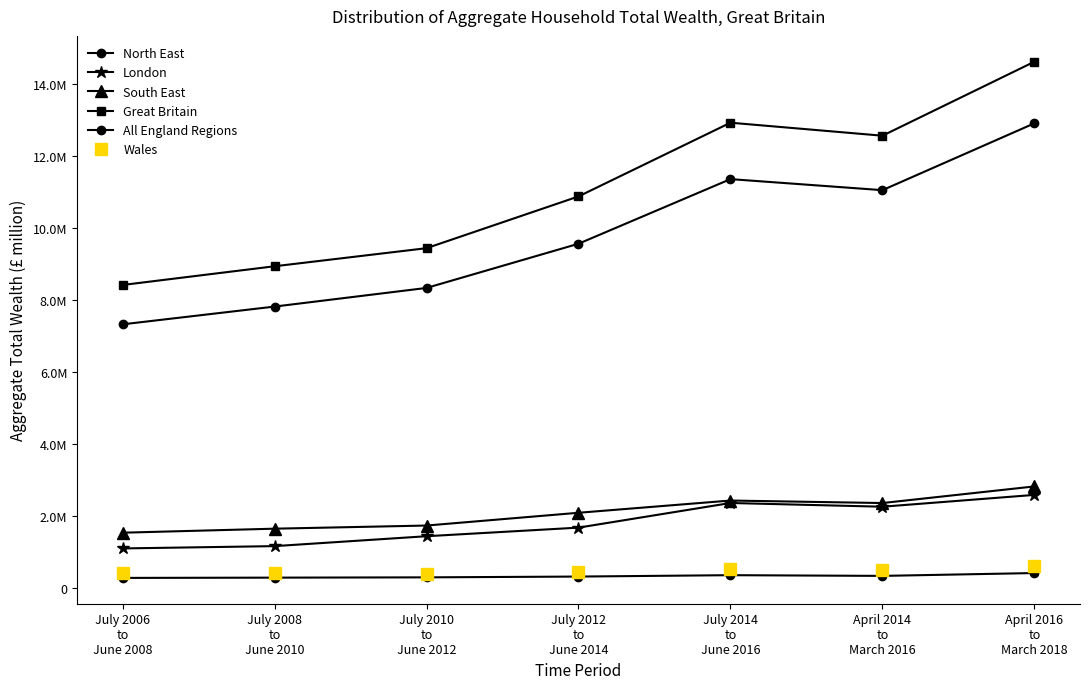

Is this an area chart (filled region under the line)?

No